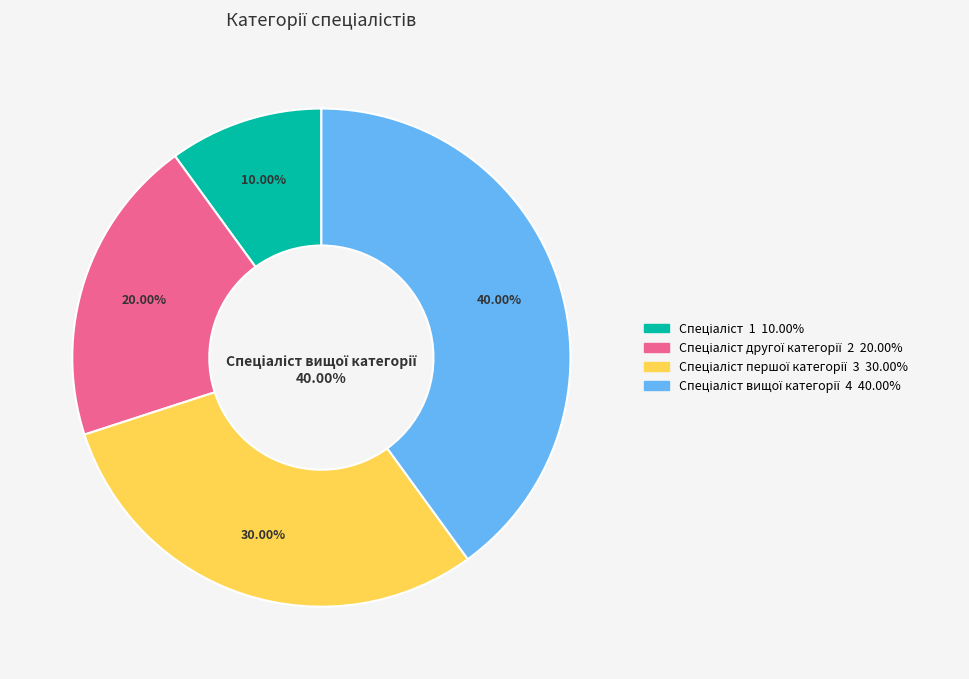

Which slice is the largest?

Спеціаліст вищої категорії